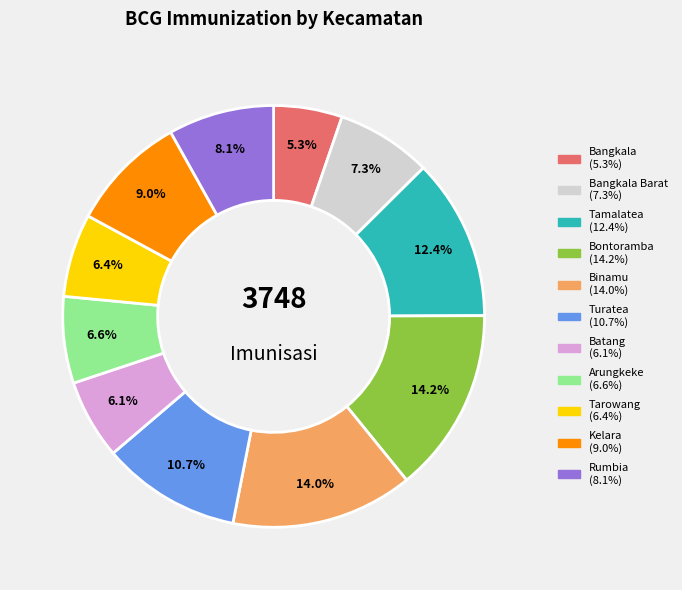

What is the total percentage of Turatea and Binamu?

24.6%